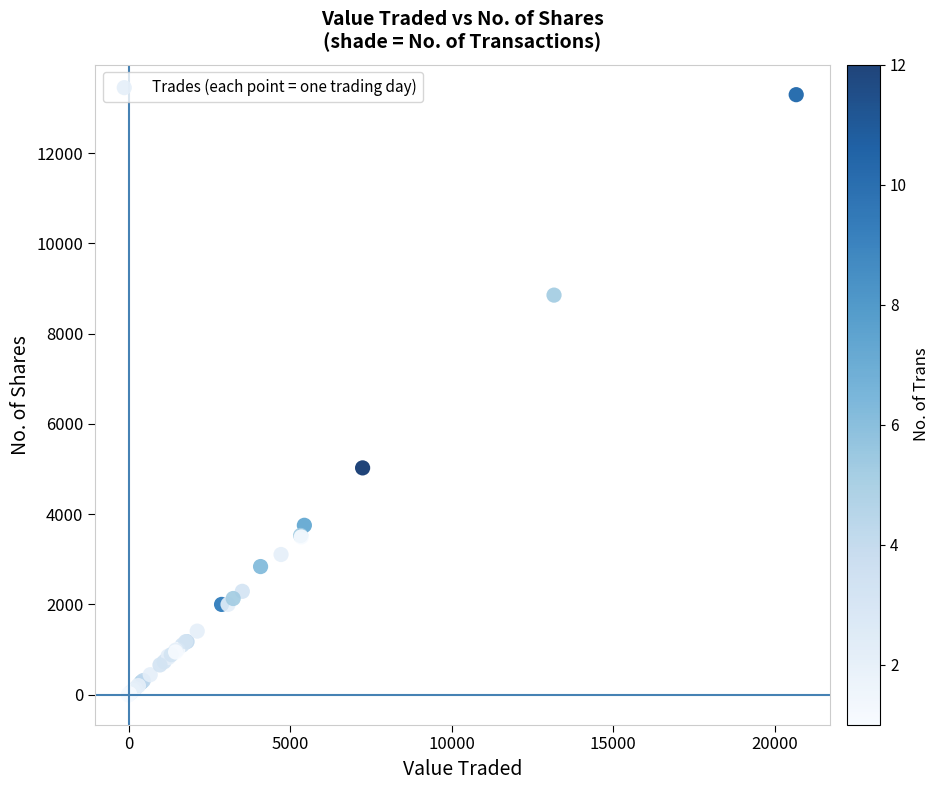

What Y value in the scatter plot is closest to 6647?

5025